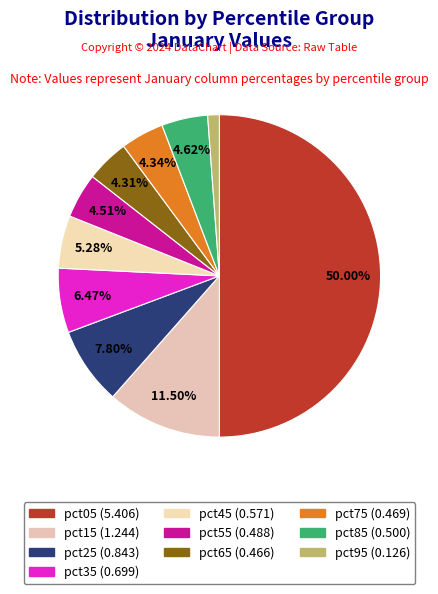

Count the number of slices in the pie.

10